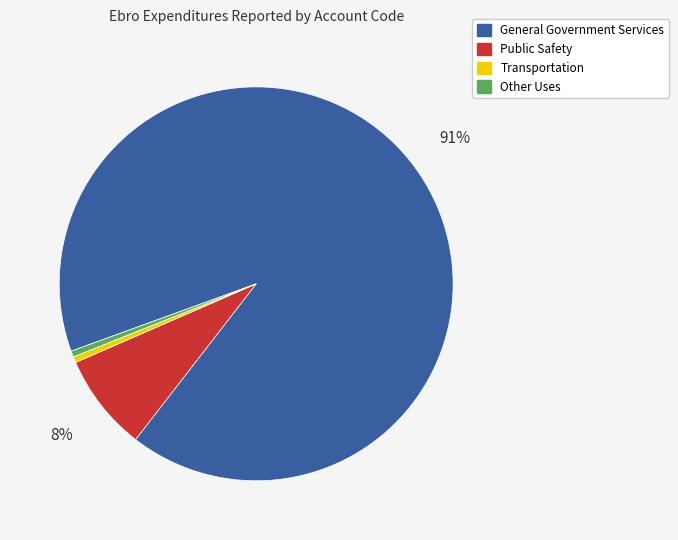

To the nearest percent, what is the combined percentage of Public Safety and Other Uses?

8%